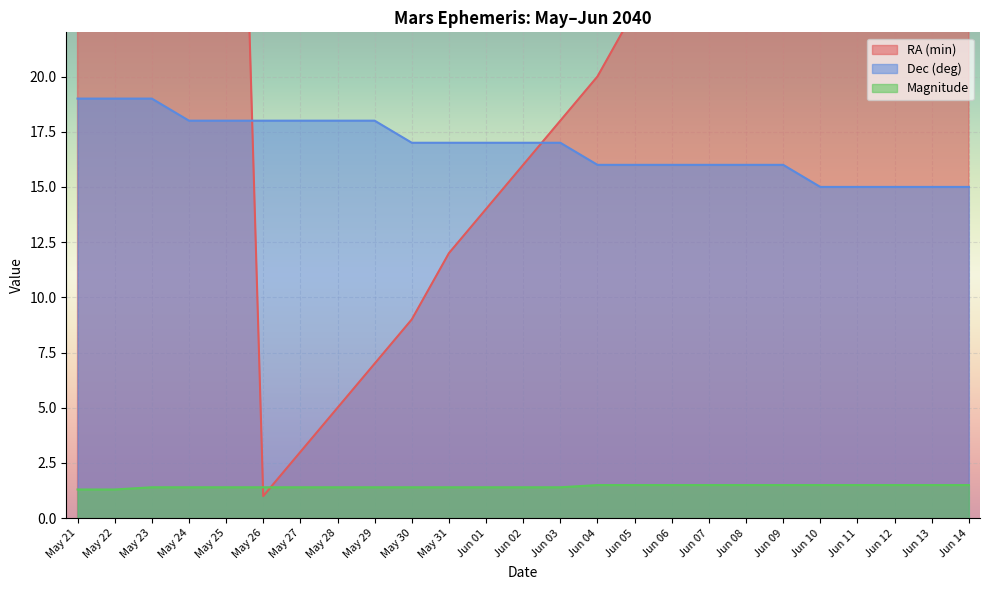

Reading left to right, list all the values displayed in this chart.

RA (min): 50.0	52.0	54.0	56.0	58.0	1.0	3.0	5.0	7.0	9.0	12.0	14.0	16.0	18.0	20.0	23.0	25.0	27.0	29.0	31.0	34.0	36.0	38.0	40.0	43.0
Dec (deg): 19.0	19.0	19.0	18.0	18.0	18.0	18.0	18.0	18.0	17.0	17.0	17.0	17.0	17.0	16.0	16.0	16.0	16.0	16.0	16.0	15.0	15.0	15.0	15.0	15.0
Magnitude: 1.3	1.3	1.4	1.4	1.4	1.4	1.4	1.4	1.4	1.4	1.4	1.4	1.4	1.4	1.5	1.5	1.5	1.5	1.5	1.5	1.5	1.5	1.5	1.5	1.5